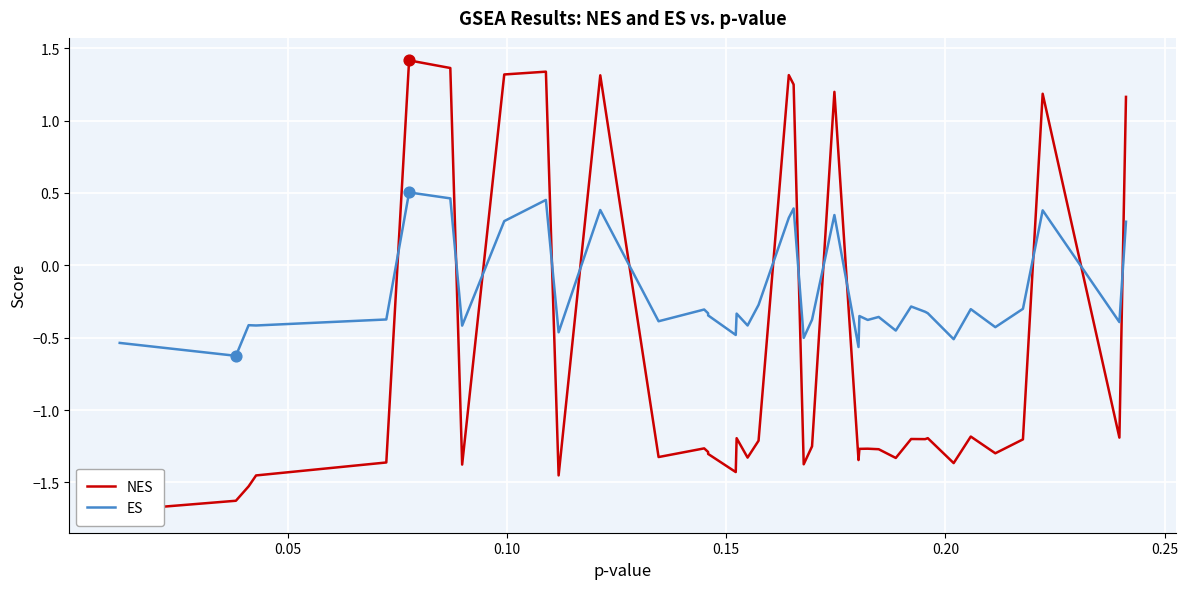

Which series reaches the maximum Y coordinate?

NES